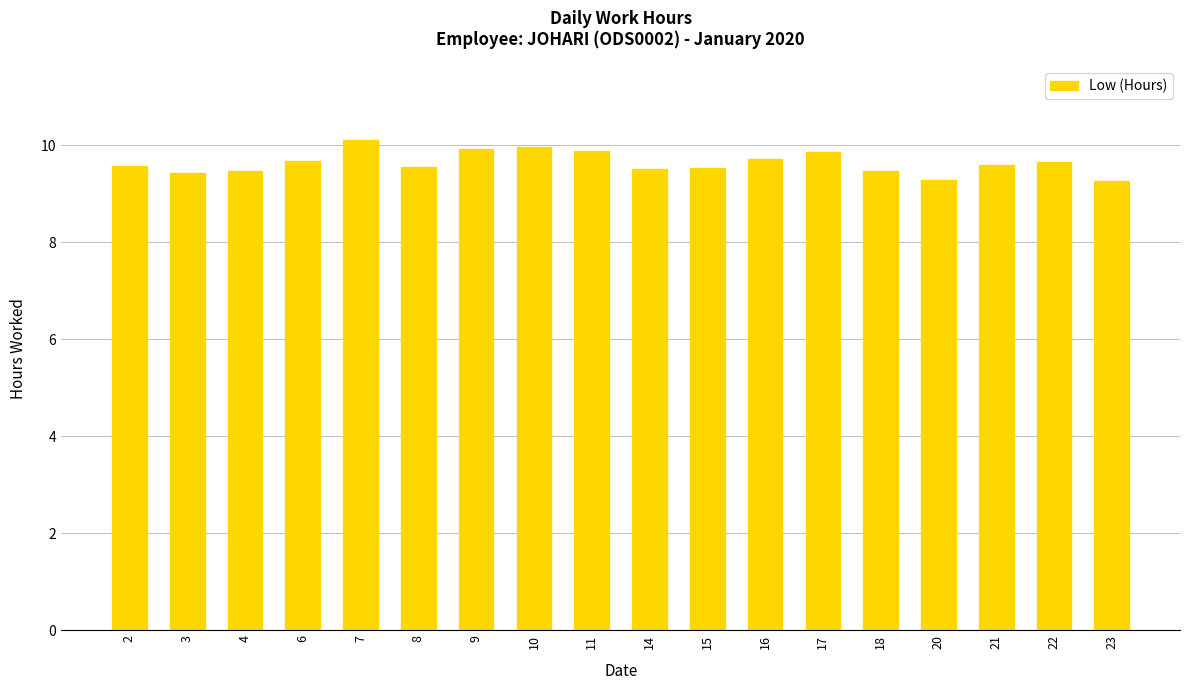

Are the bars grouped side by side (vs. stacked)?

No